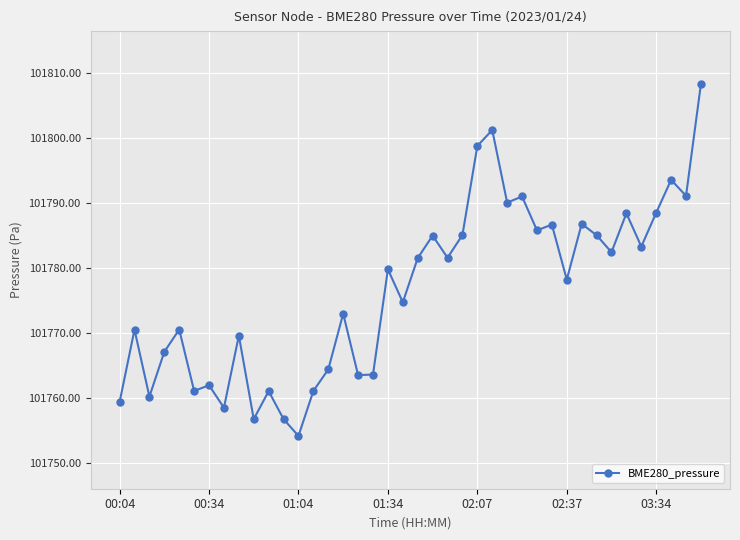

What is the difference between the maximum and second lowest values?

51.7